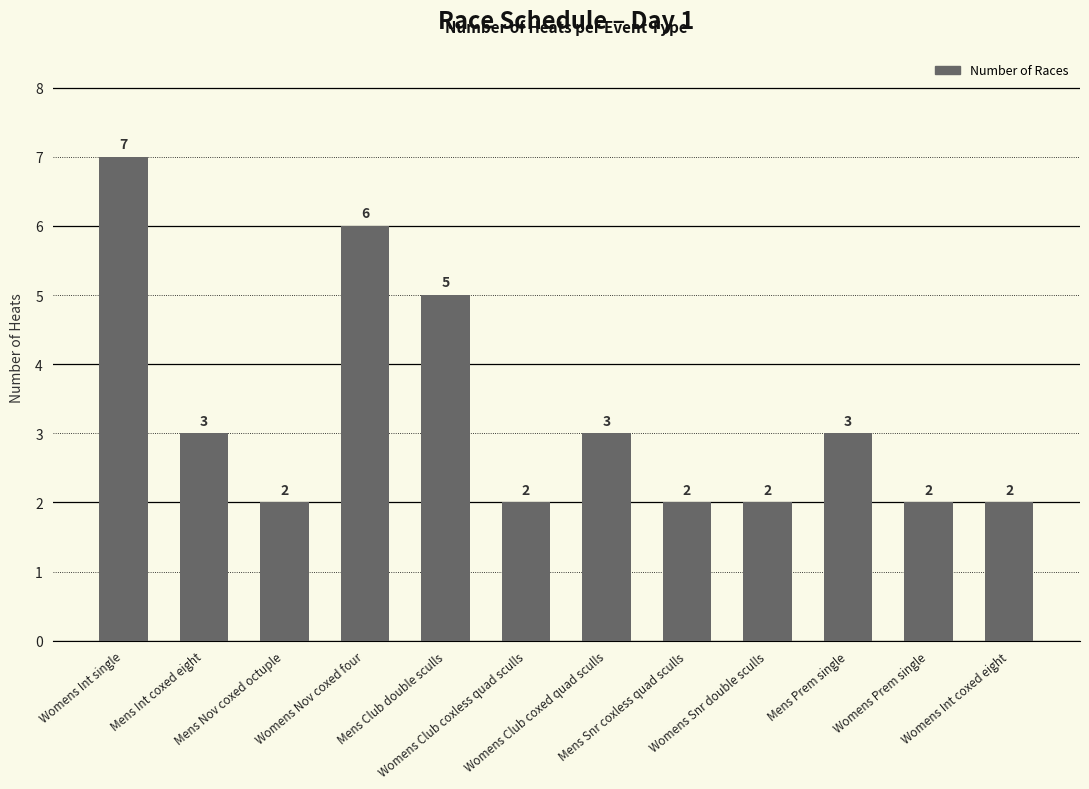

How many values are between 2 and 5?

10